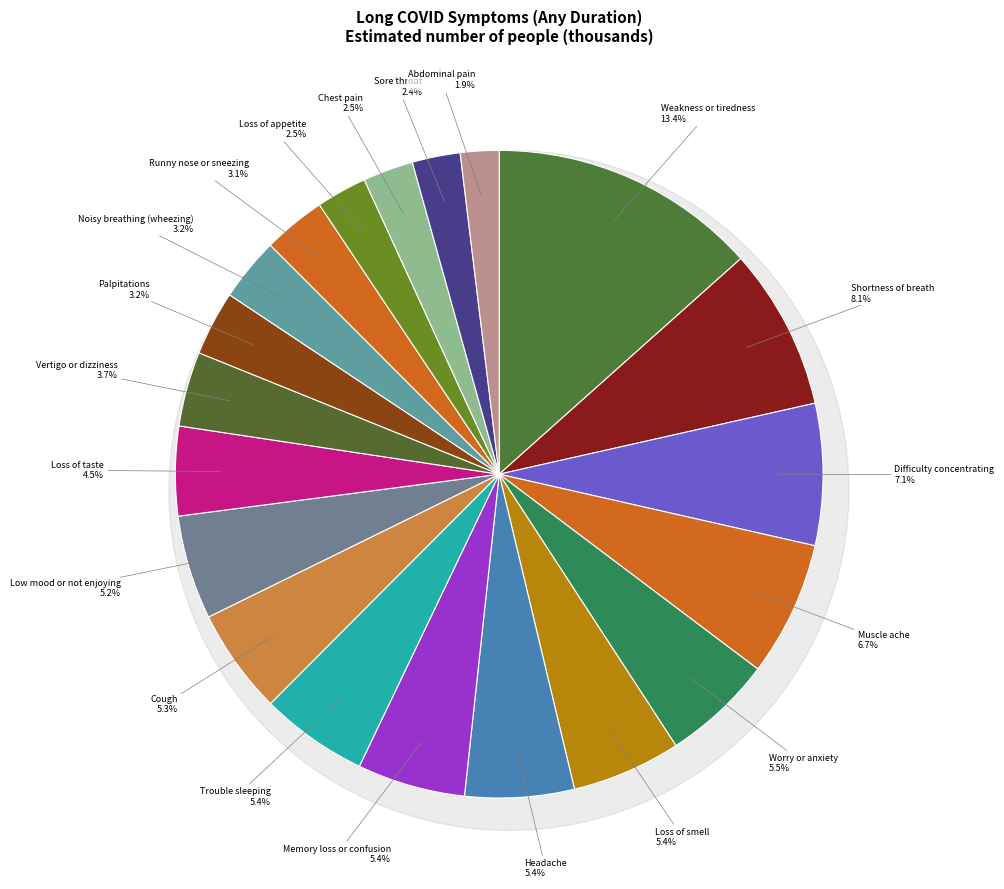

Is there any slice that represents more than half of the pie?

No